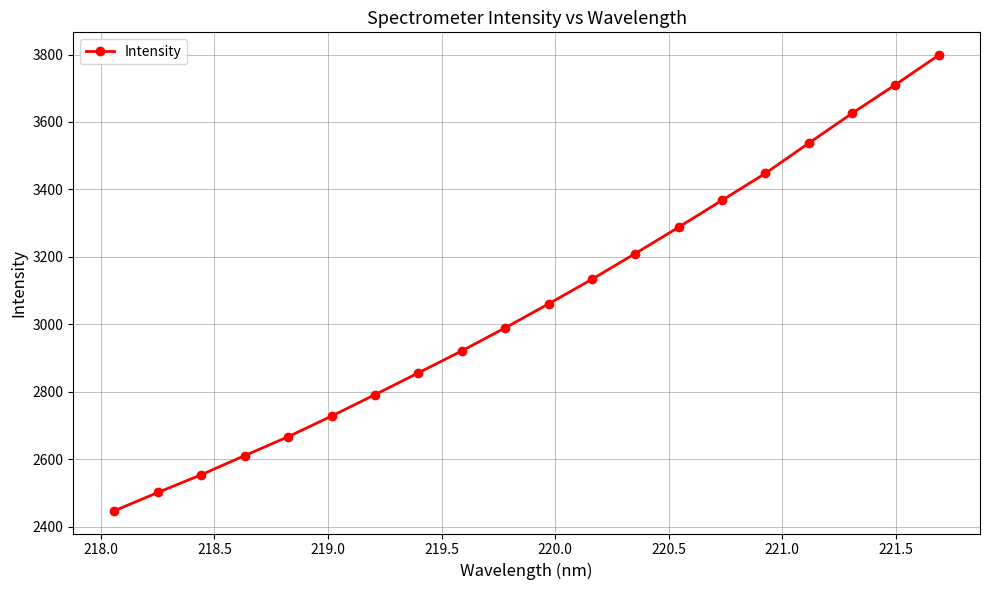

What is the difference between the maximum and minimum values?

1350.5